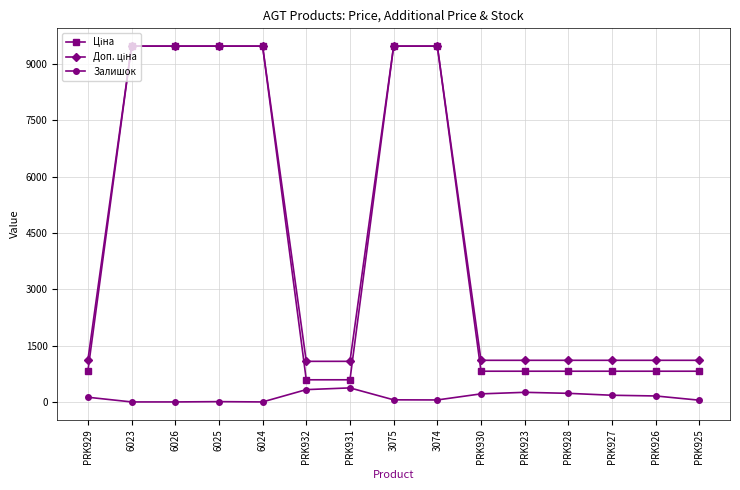

Does the chart have visible grid lines?

Yes